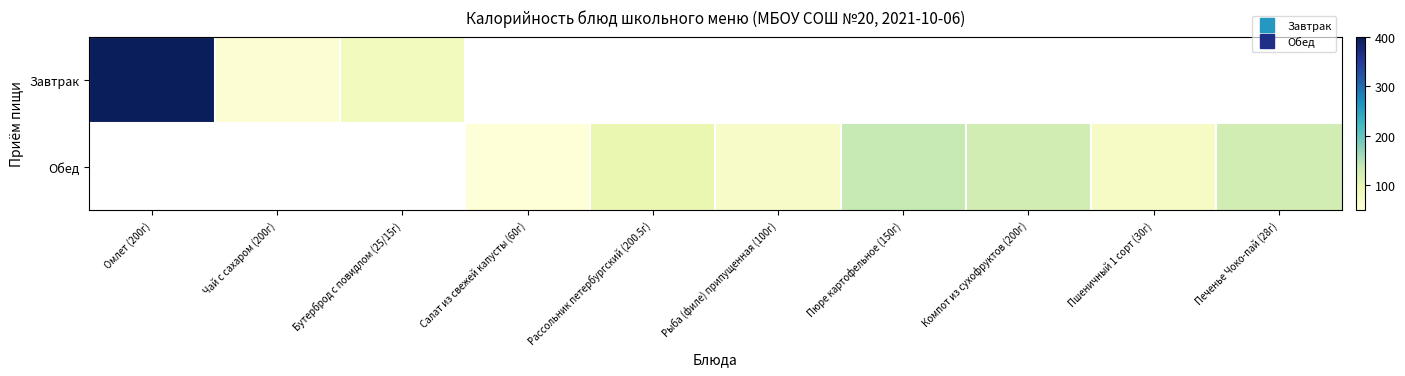

Which label corresponds to the smallest value in the chart?

Салат из свежей капусты (60г)